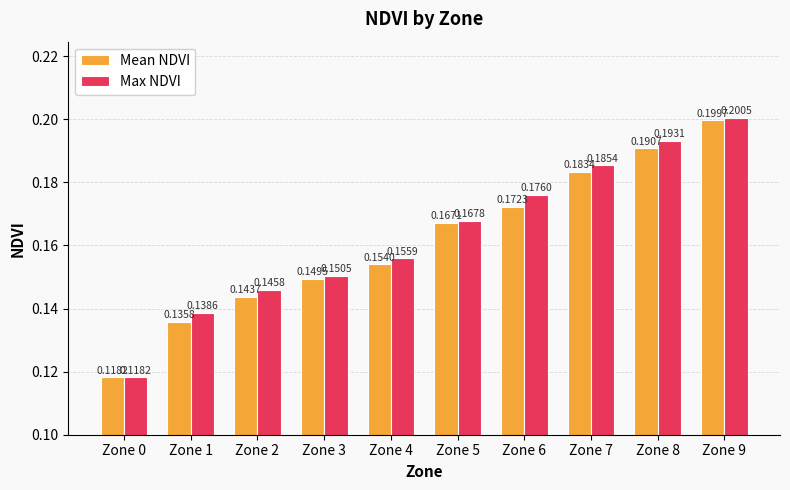

The Max NDVI series shows 0.2 at Zone 2. True or false?

False